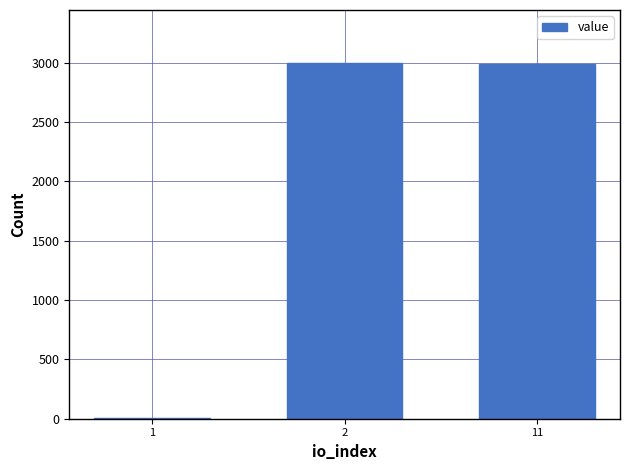

Count the number of categories in the chart.

3